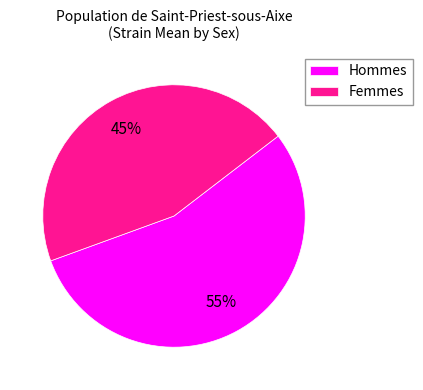

Which category has the biggest portion of the pie?

Hommes